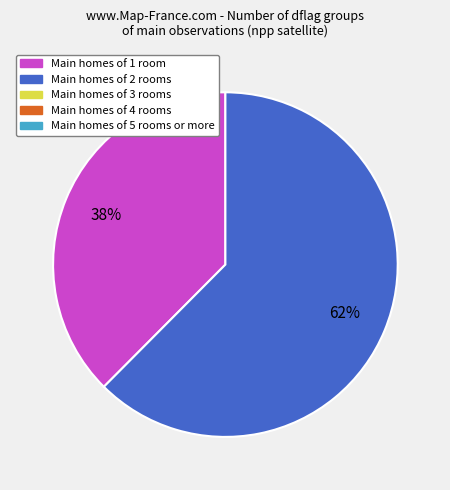

Is there any slice that represents more than half of the pie?

Yes